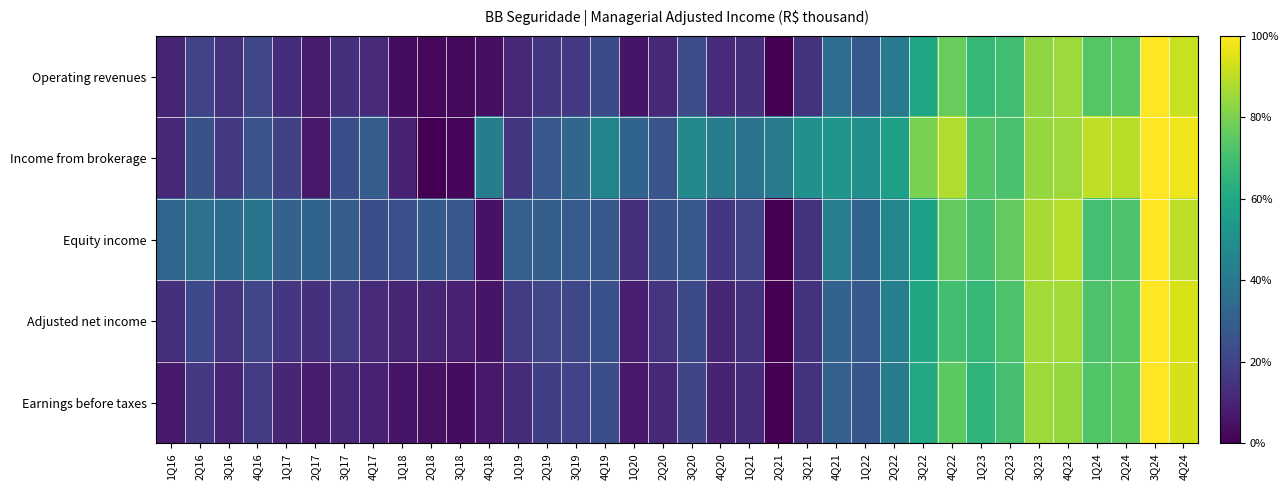

What is the spread (max minus min) of values at 3Q22?

0.2